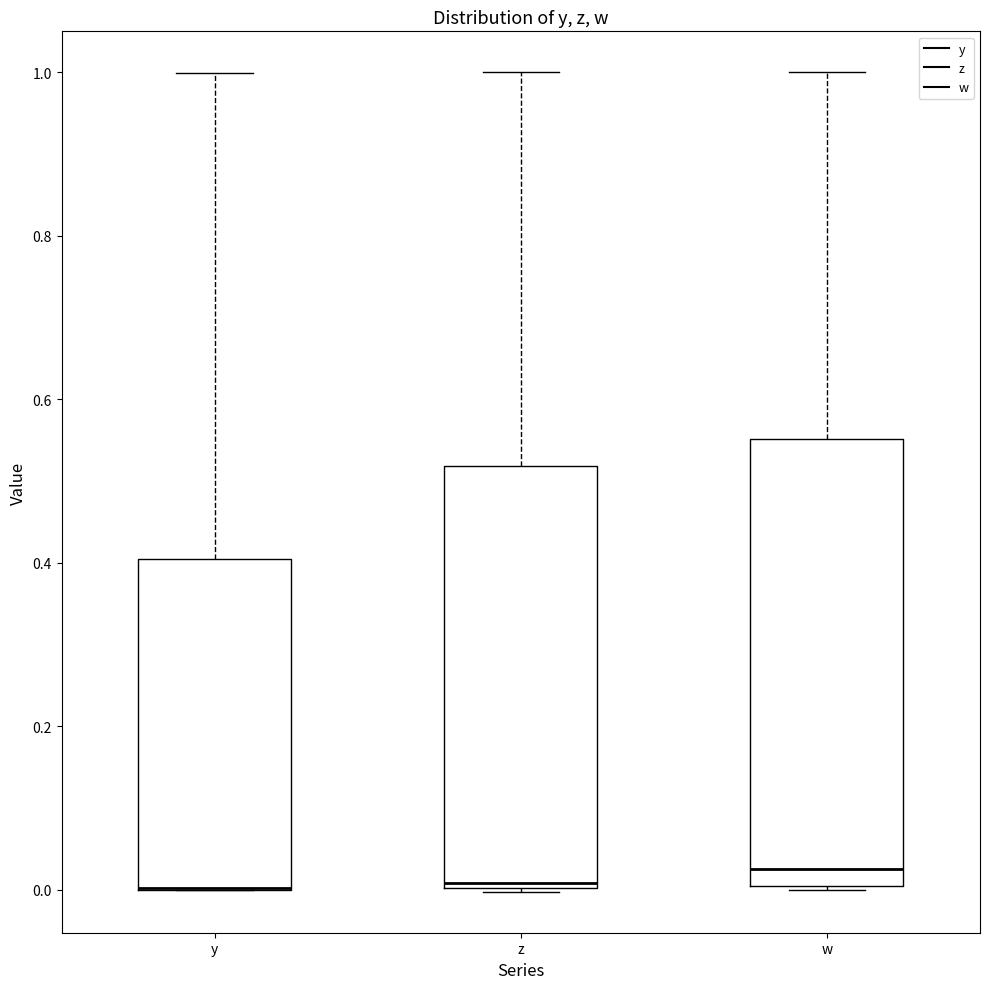

Which box is the tallest, from its lower edge to its upper edge?

w